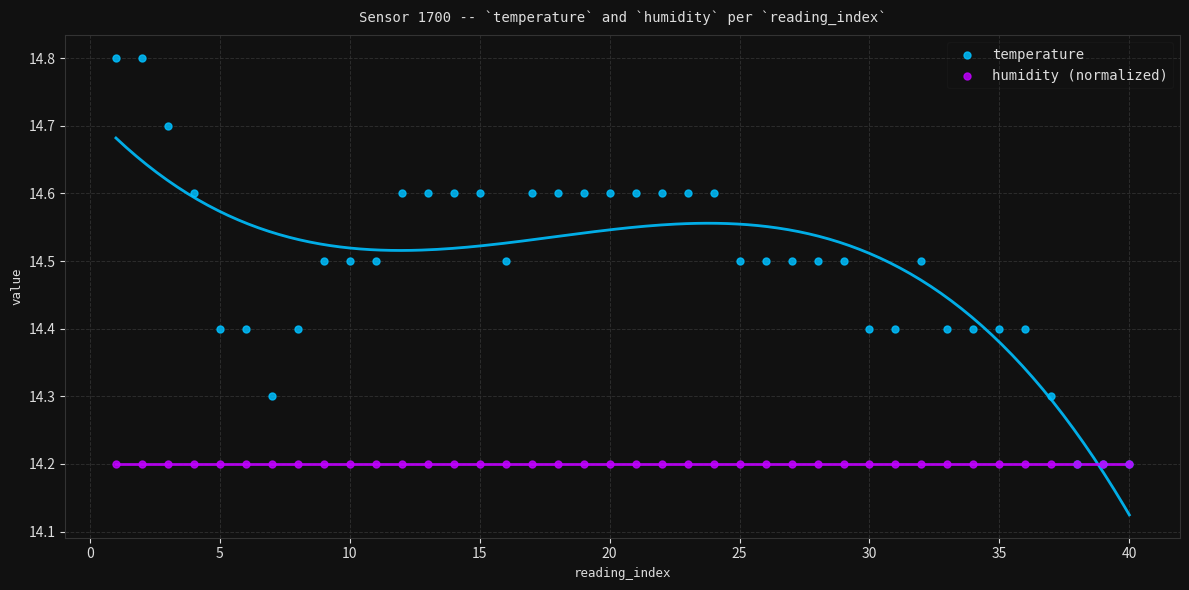

What are all the series names shown in the legend?

temperature, humidity (normalized)